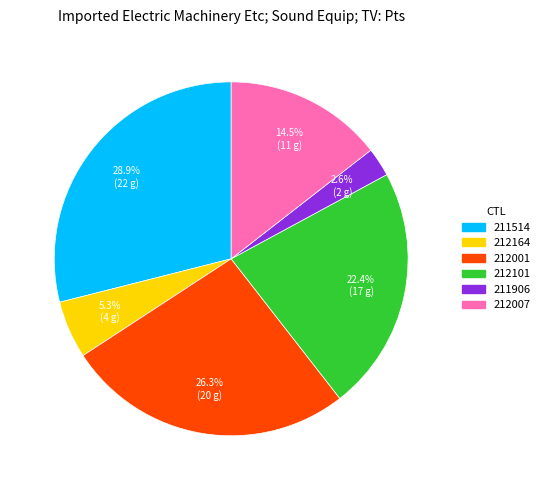

Which slice is the smallest?

211906